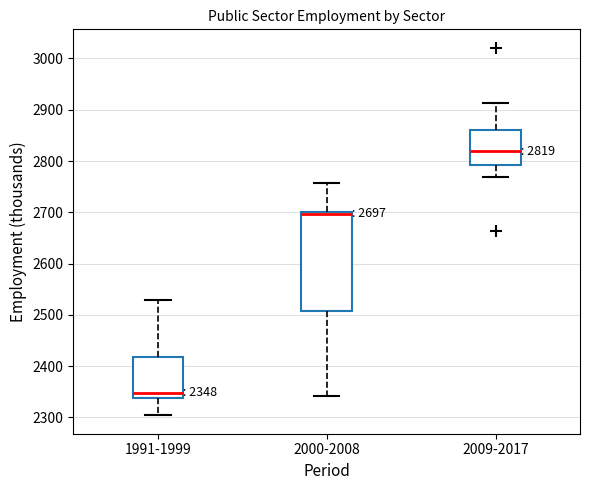

Which box has the highest median line?

2009-2017